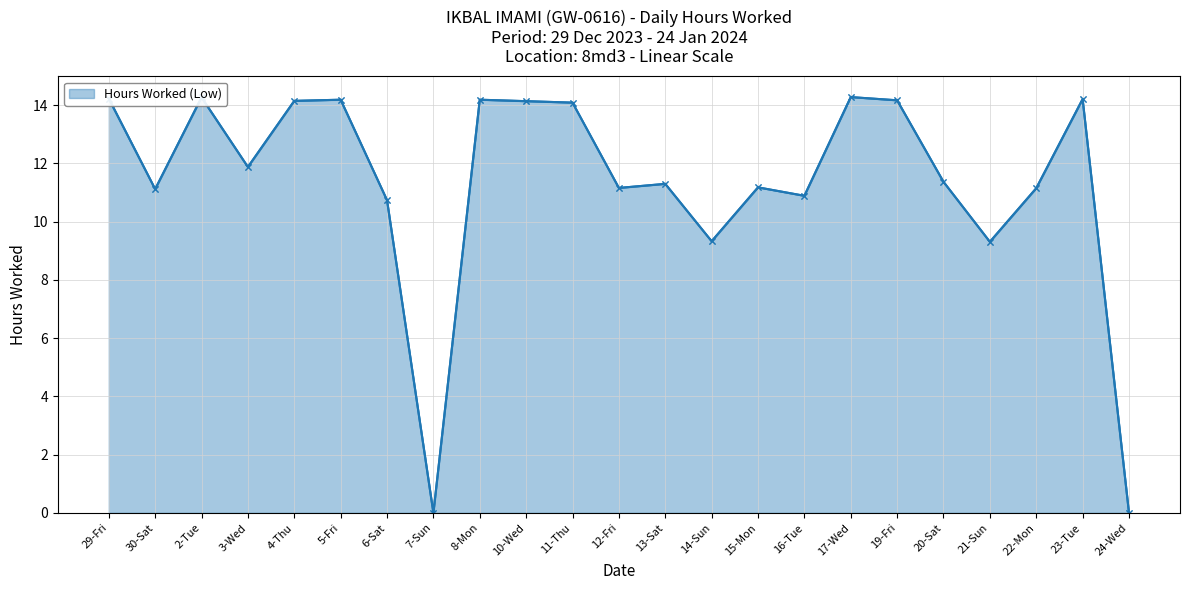

What position from the left is 23-Tue?

22